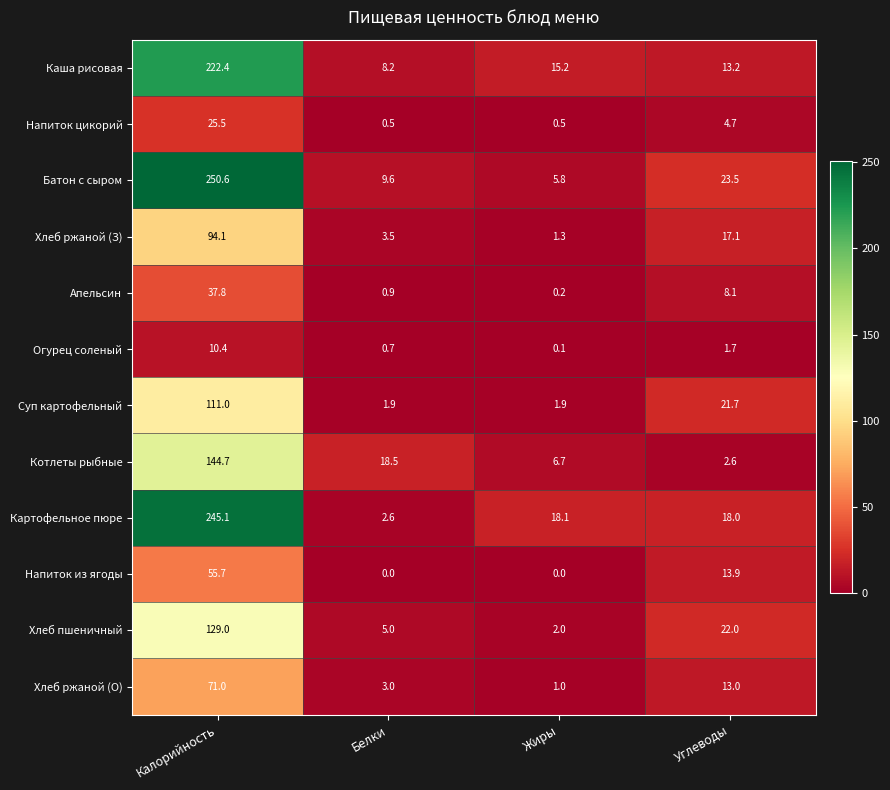

How many distinct data groups are displayed?

12